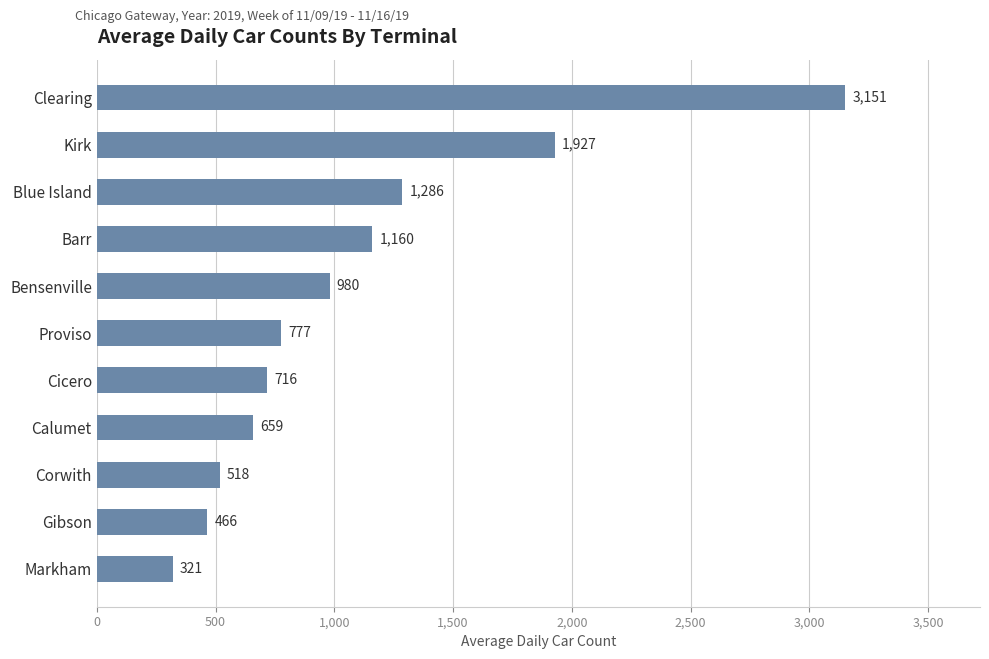

Reading top to bottom, what are all the values shown in this chart?

Clearing=3151	Kirk=1927	Blue Island=1286	Barr=1160	Bensenville=980	Proviso=777	Cicero=716	Calumet=659	Corwith=518	Gibson=466	Markham=321